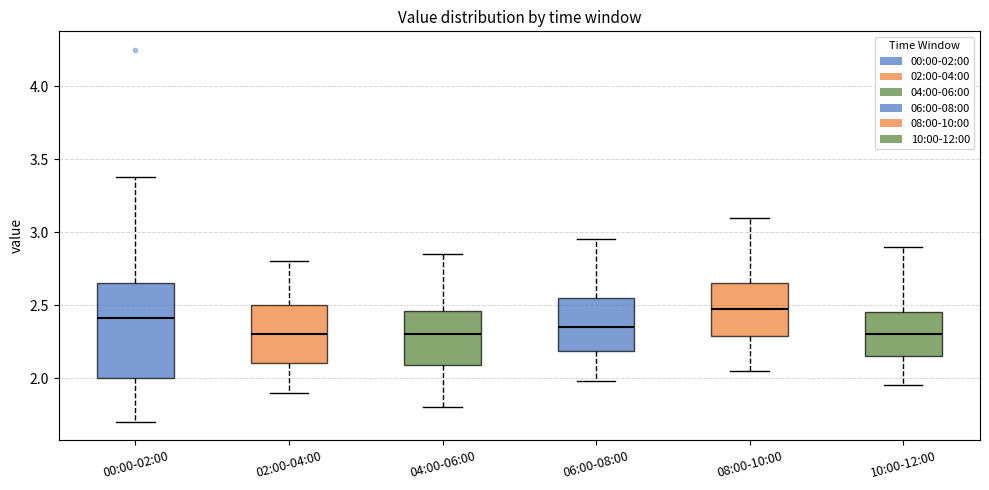

Which box is the tallest, from its lower edge to its upper edge?

00:00-02:00